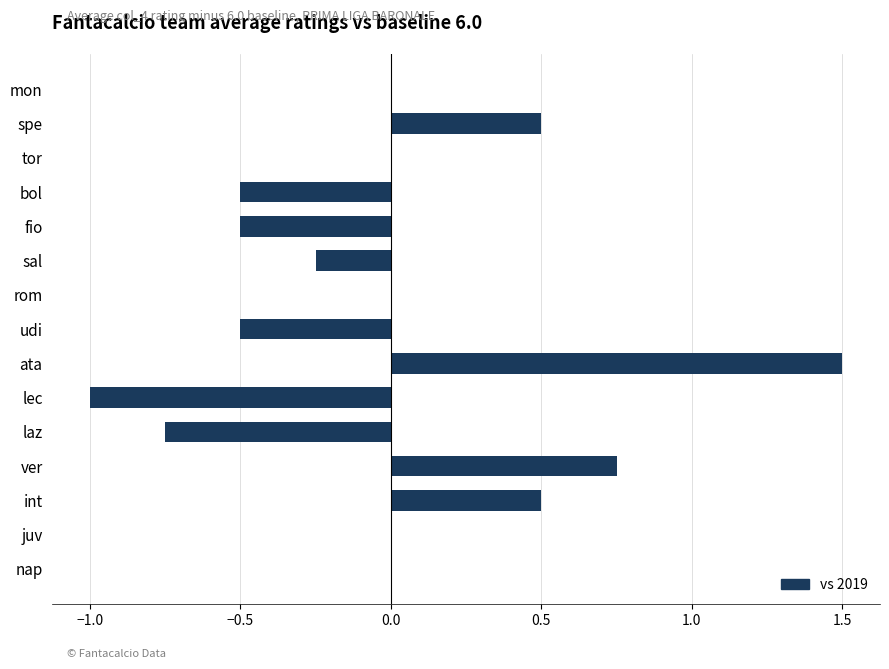

What is the change in value from bol to tor?

+0.5